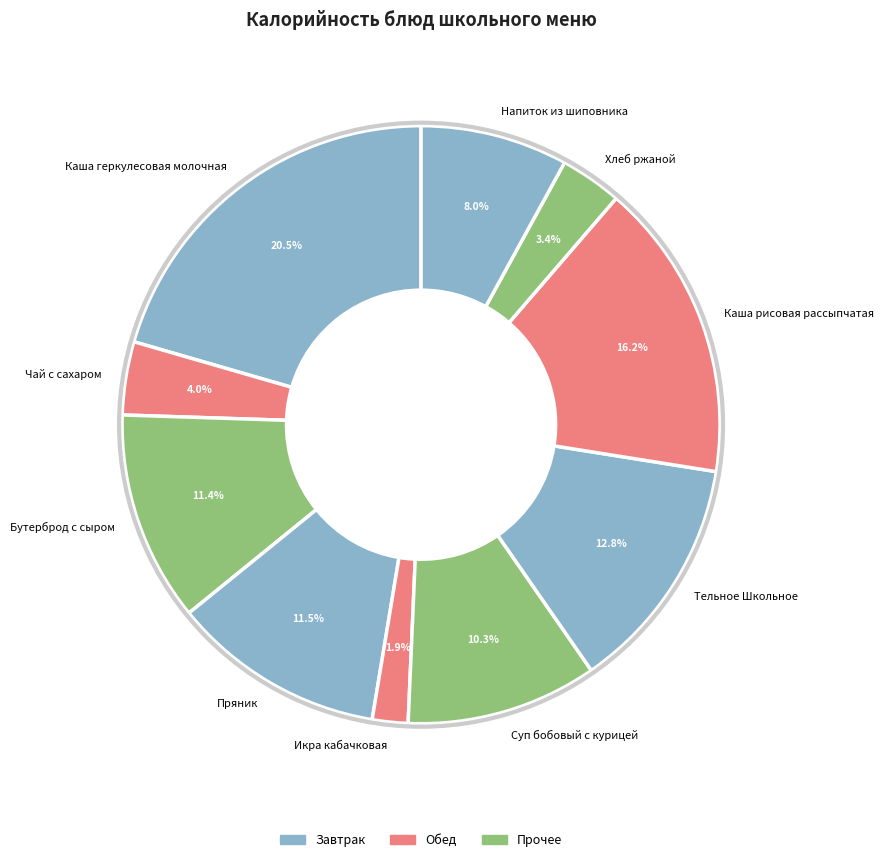

Is there any slice that represents more than half of the pie?

No